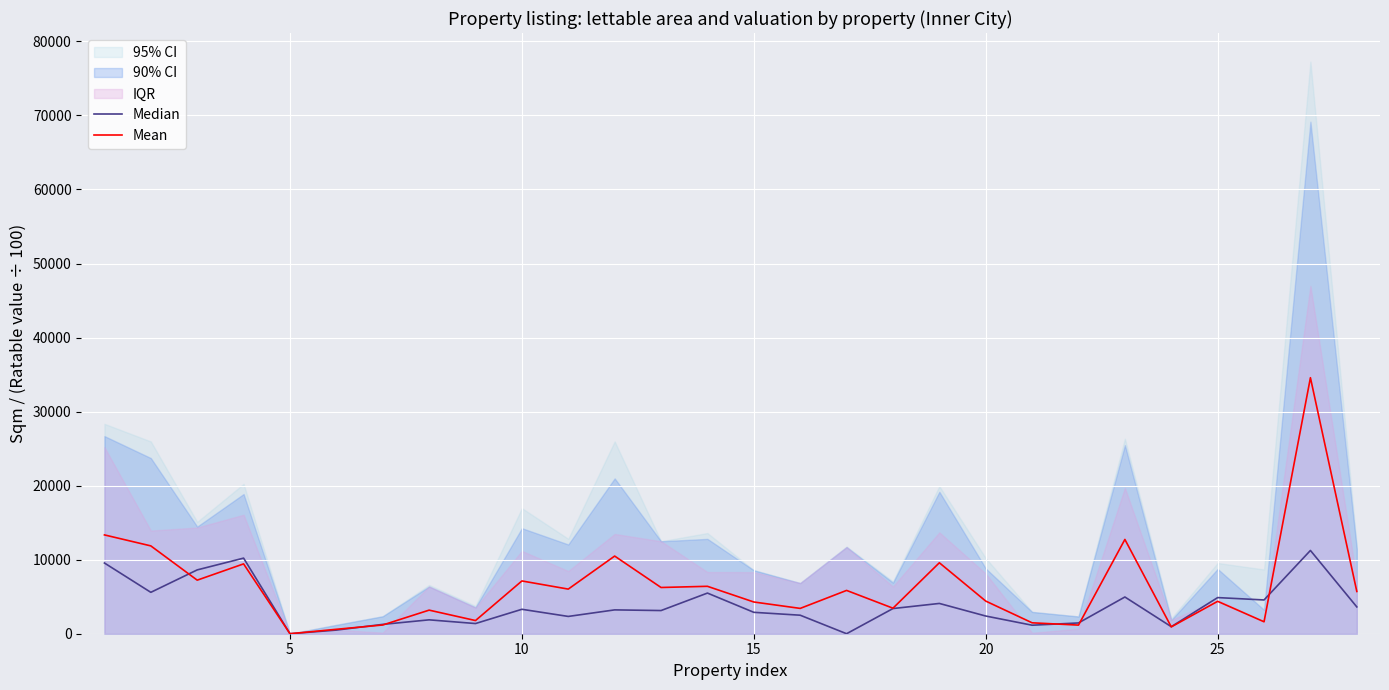

List the series in order of their overall mean, lowest first.

Median, Mean